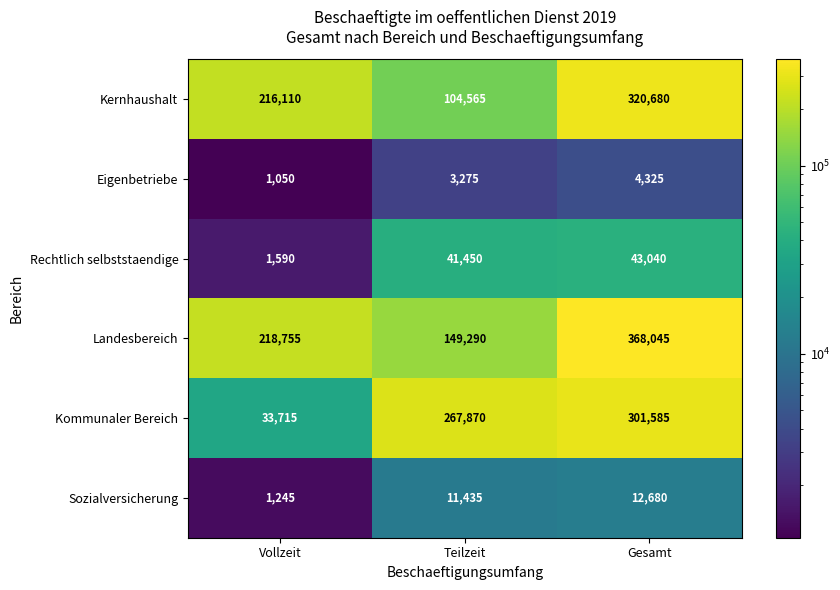

Reading left to right, list all the values displayed in this chart.

Kernhaushalt: Vollzeit=216110	Teilzeit=104565	Gesamt=320680
Eigenbetriebe: Vollzeit=1050	Teilzeit=3275	Gesamt=4325
Rechtlich selbststaendige: Vollzeit=1590	Teilzeit=41450	Gesamt=43040
Landesbereich: Vollzeit=218755	Teilzeit=149290	Gesamt=368045
Kommunaler Bereich: Vollzeit=33715	Teilzeit=267870	Gesamt=301585
Sozialversicherung: Vollzeit=1245	Teilzeit=11435	Gesamt=12680